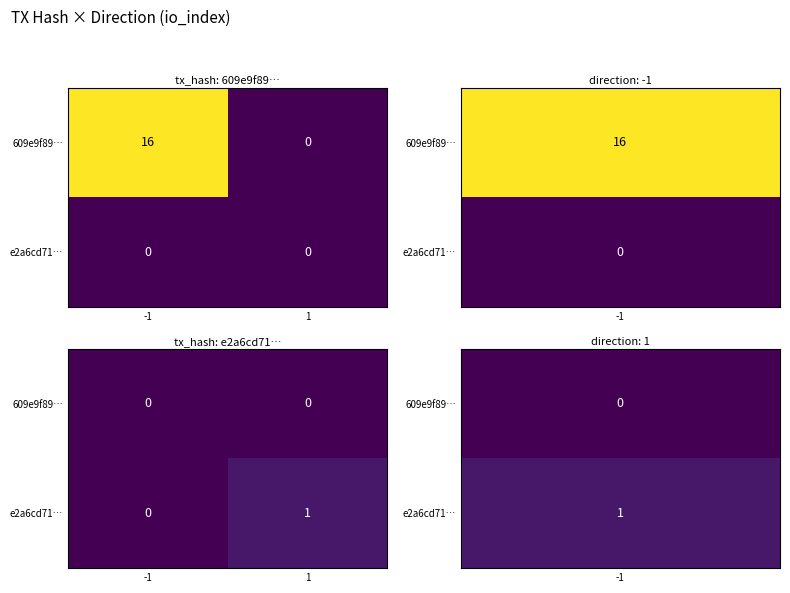

The value of e2a6cd71… at 1 is 1. True or false?

True